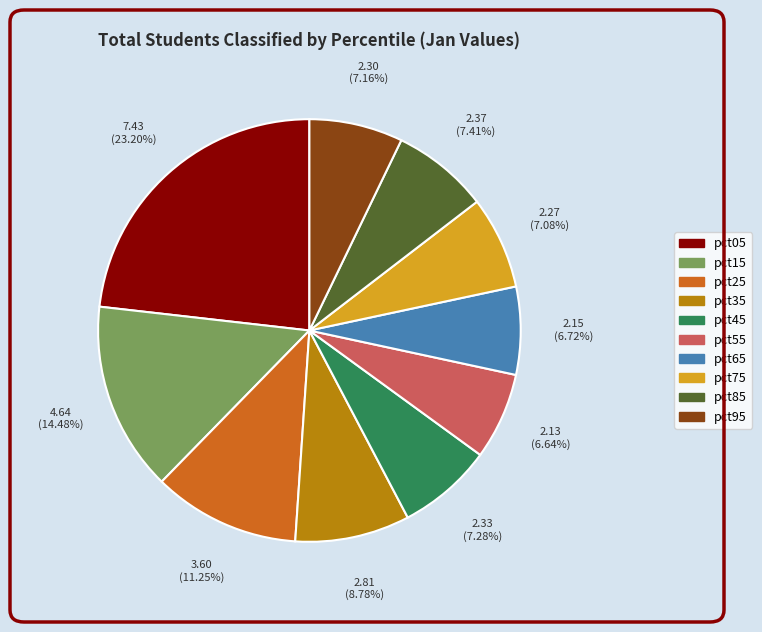

What is the largest slice in the pie chart?

pct05